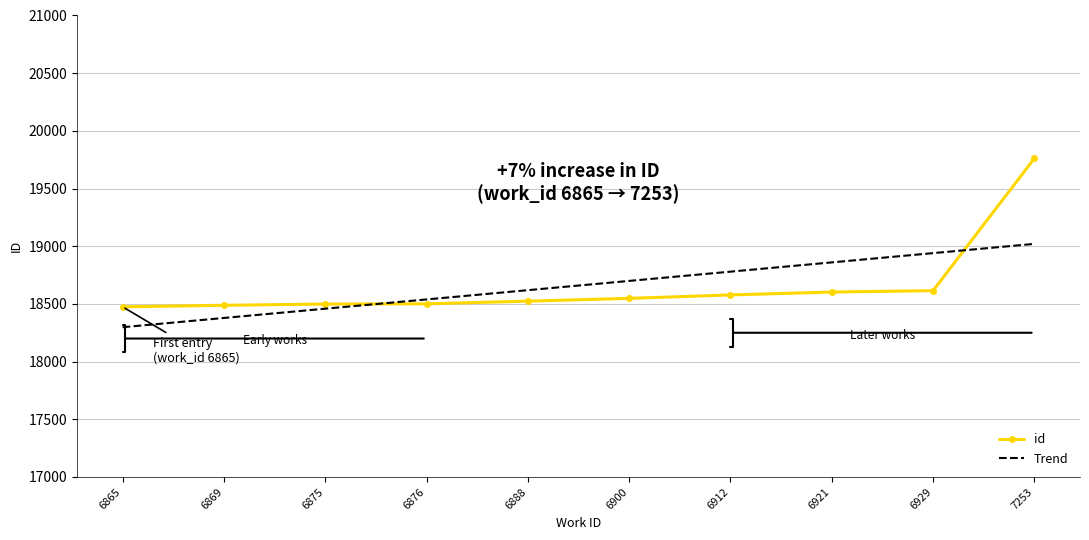

List the labels in order of Trend value, smallest first.

6865, 6869, 6875, 6876, 6888, 6900, 6912, 6921, 6929, 7253